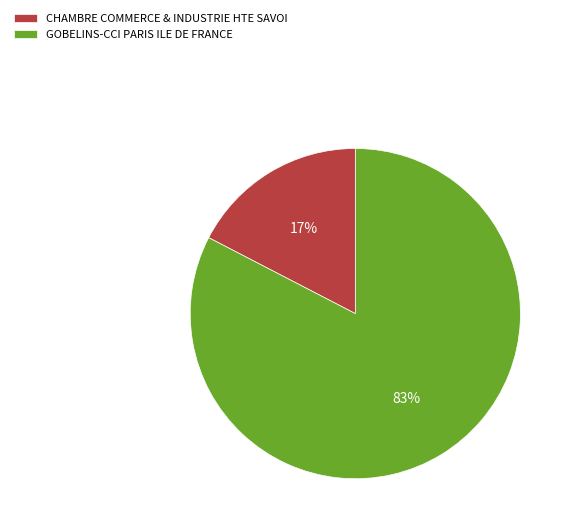

Count the number of slices in the pie.

2